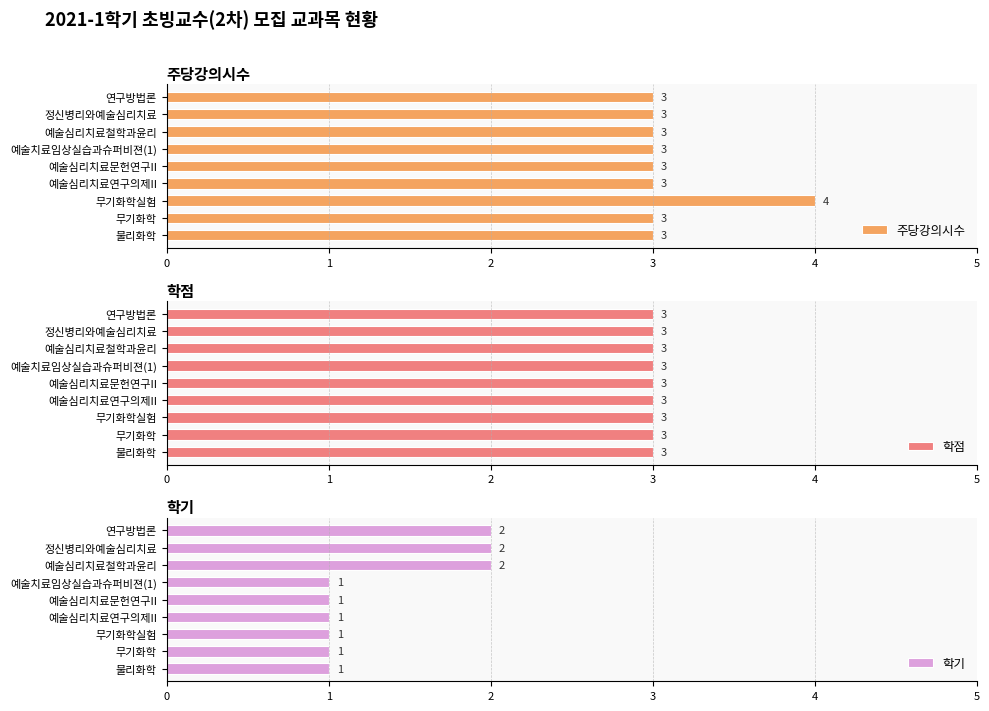

What is the difference between the maximum and second lowest values in the 학기 series?

1